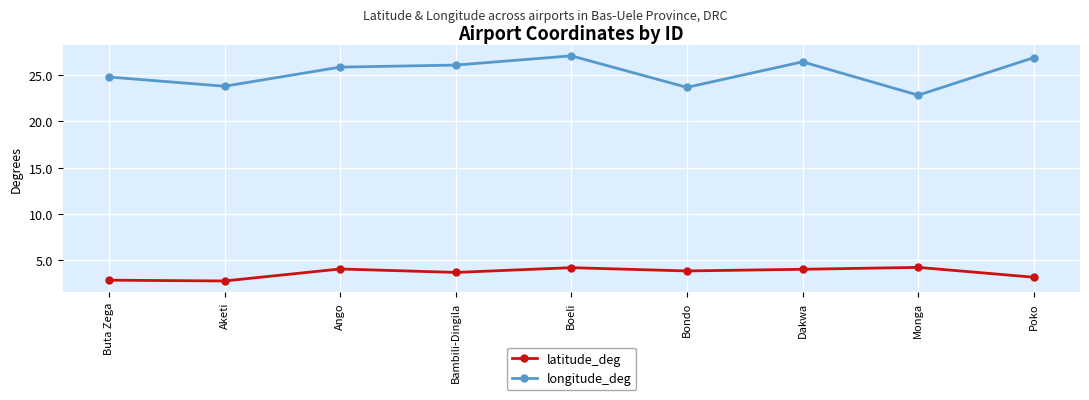

Which series has the largest total across all categories?

longitude_deg